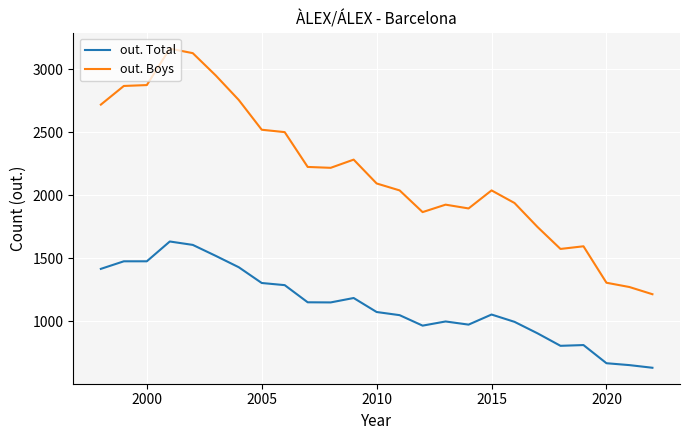

True or false: out. Boys and out. Total cross at least once.

False